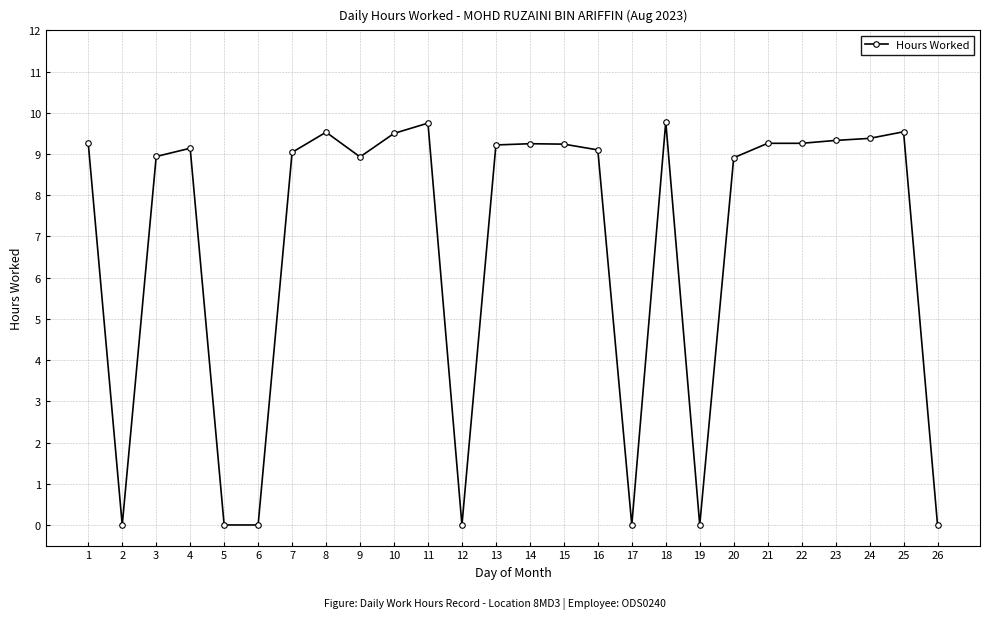

Approximately how many times larger is the value at 25 compared to 22?

1.0